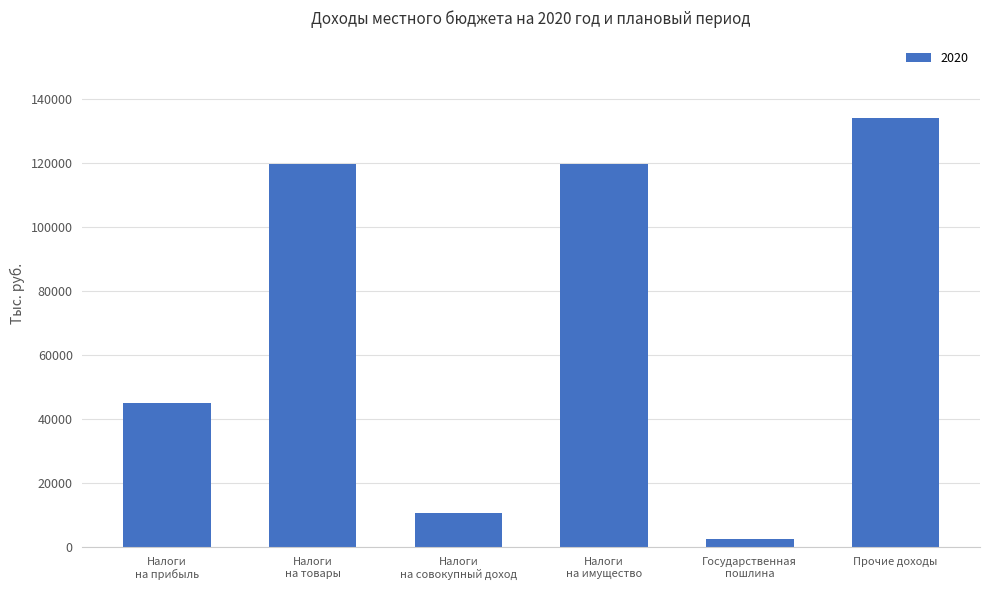

The value at Прочие доходы is 36126. True or false?

False